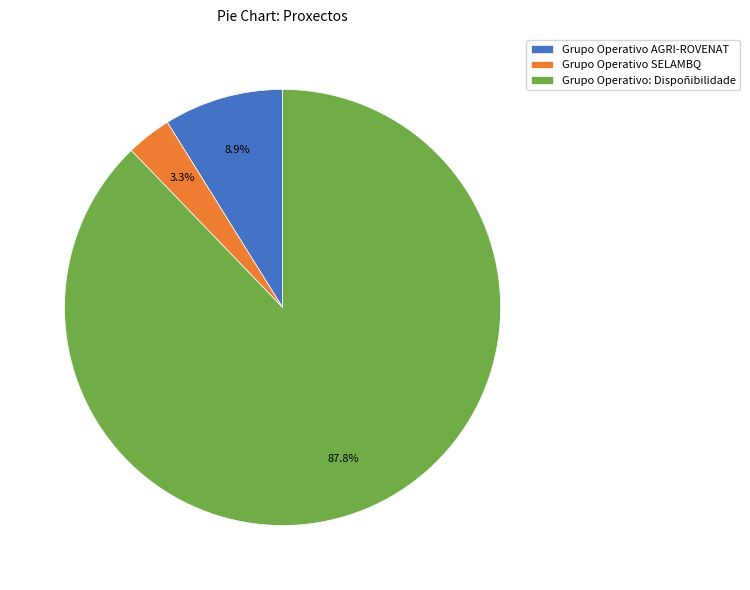

Count the number of slices in the pie.

3